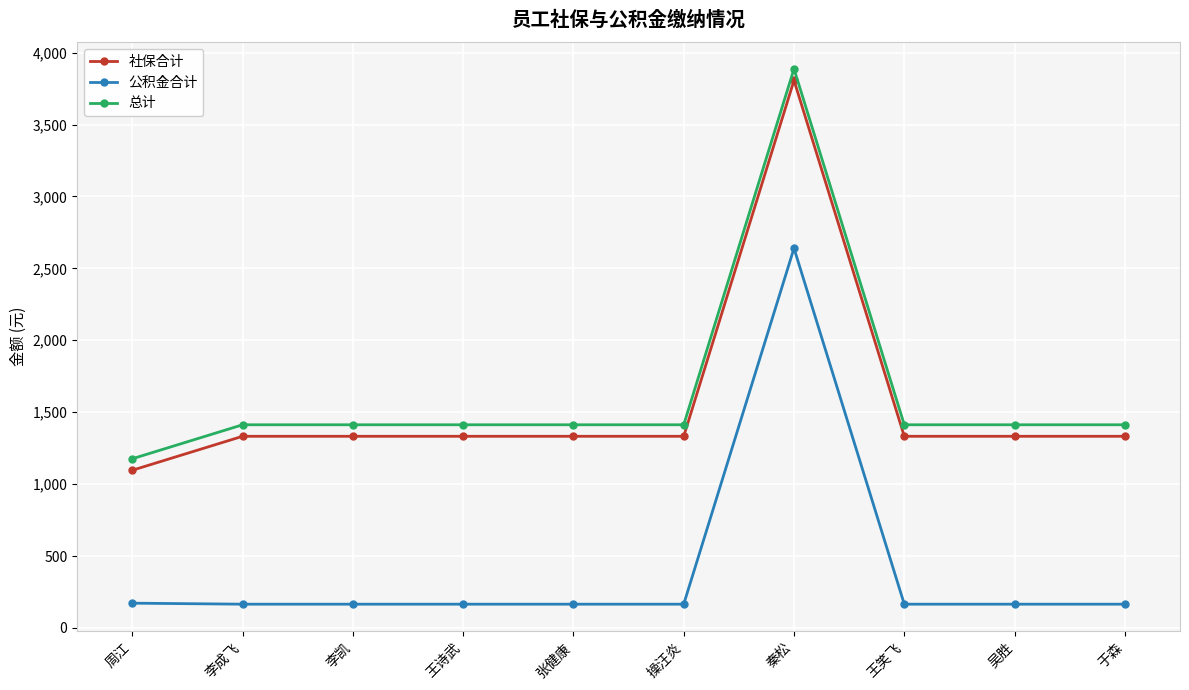

True or false: 总计 and 公积金合计 cross at least once.

False